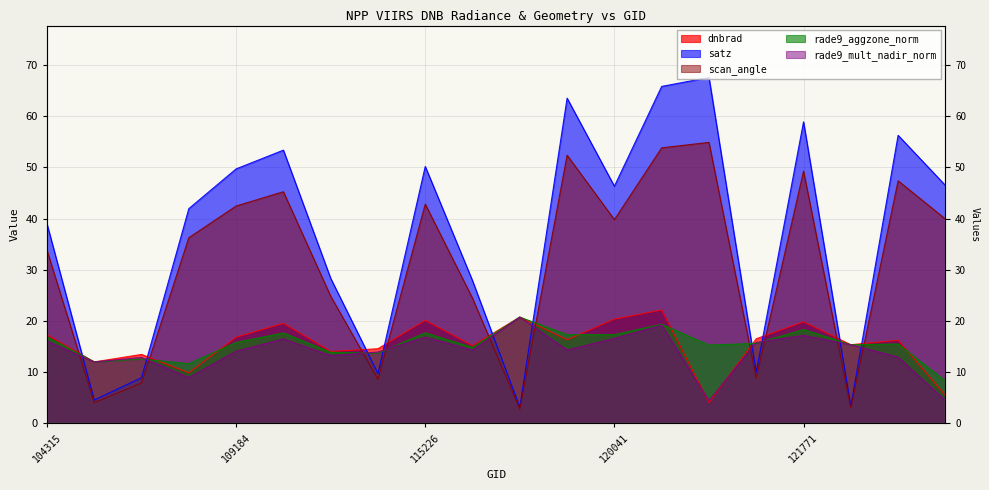

What is the label of the 10th point from the left?

115591